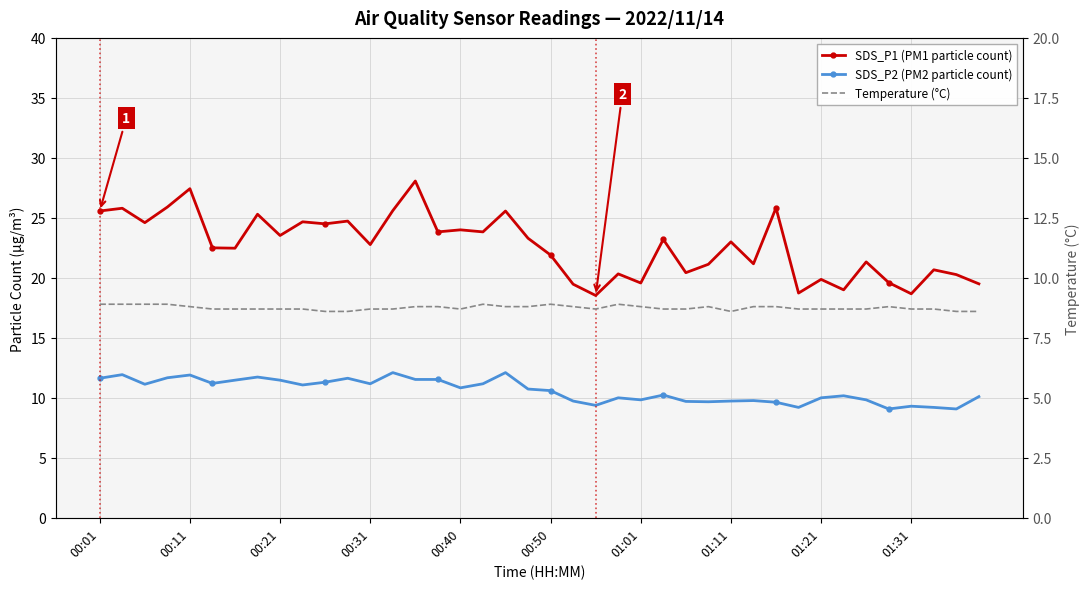

Where does the SDS_P1 (PM1 particle count) series first go above 23?

00:01